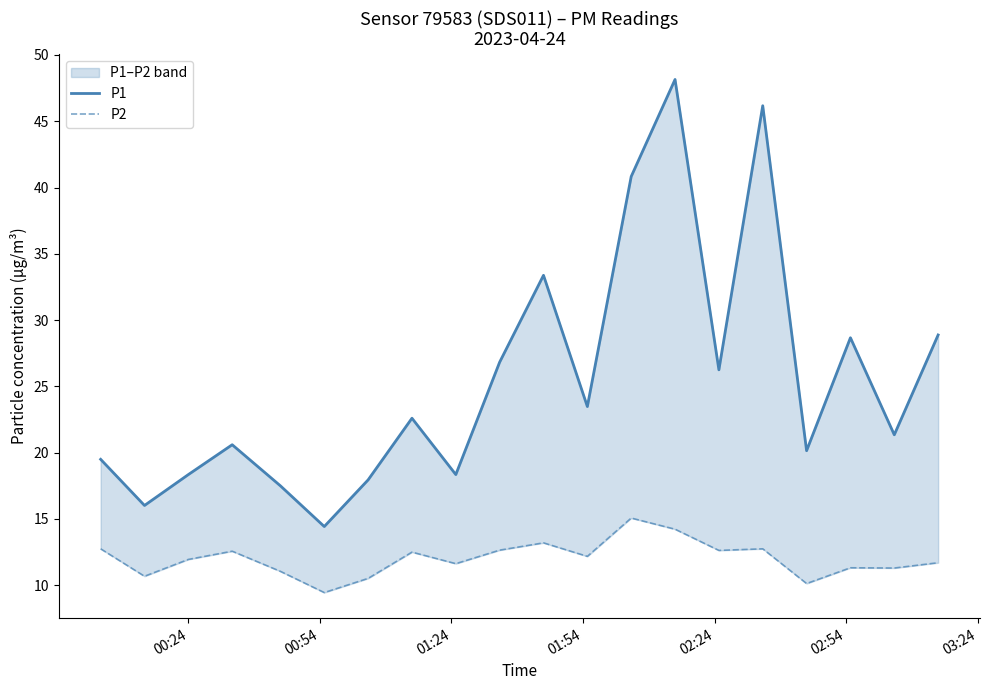

True or false: P1 and P2 intersect in this chart.

False